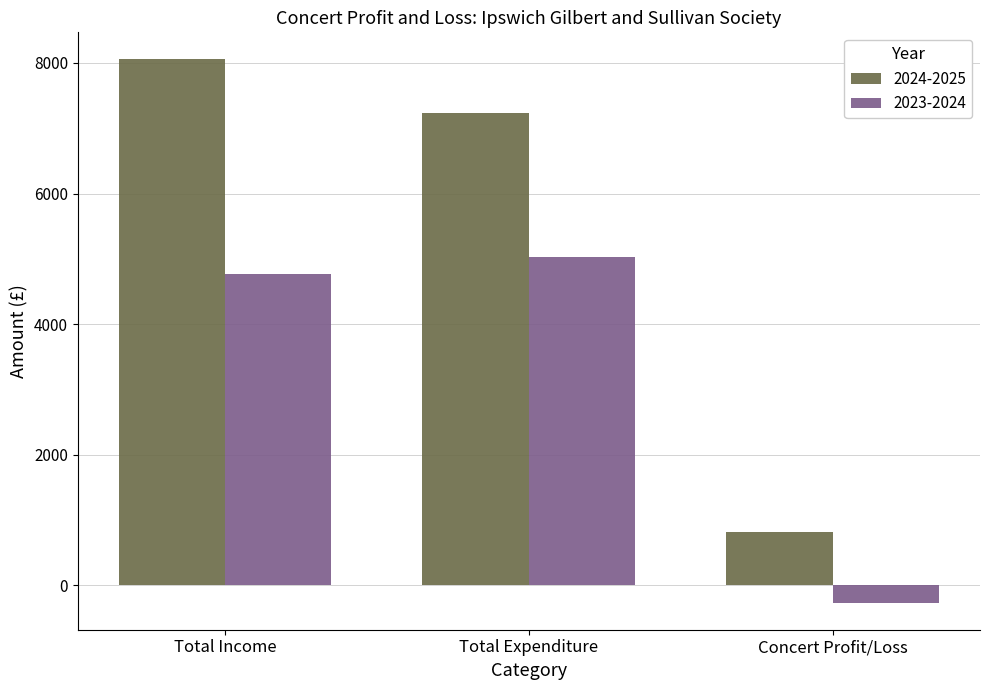

What is the lowest value of the 2023-2024 series?

-262.0